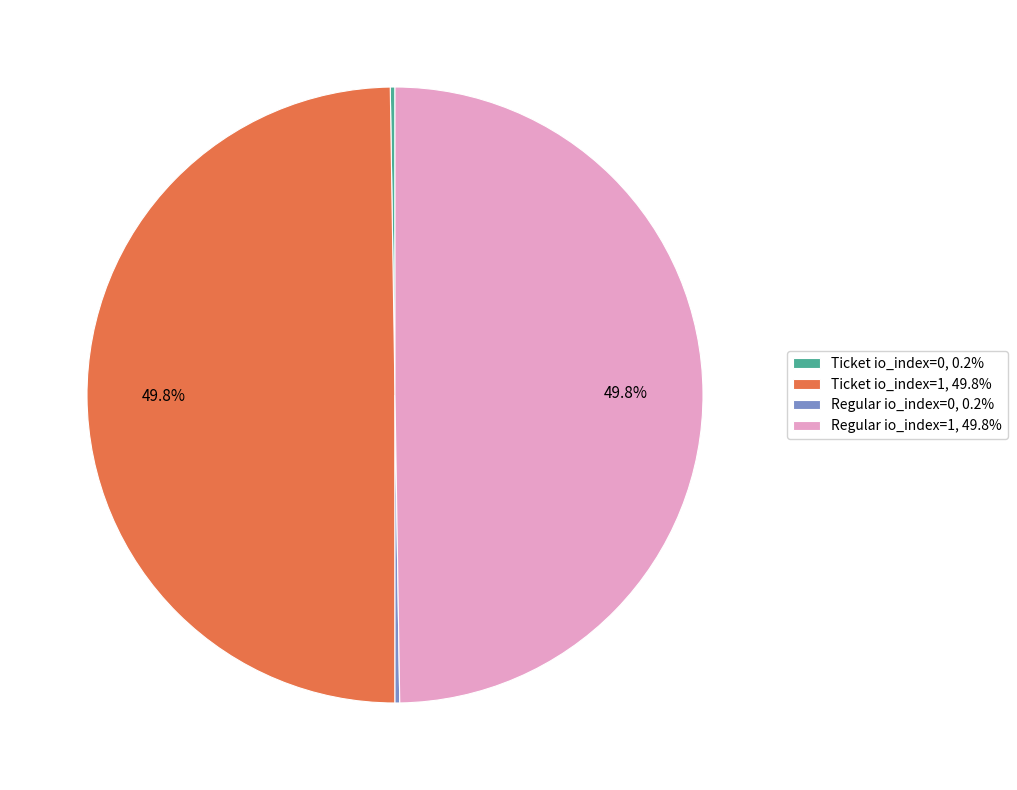

True or false: Regular io_index=1 accounts for 50% of the total.

True